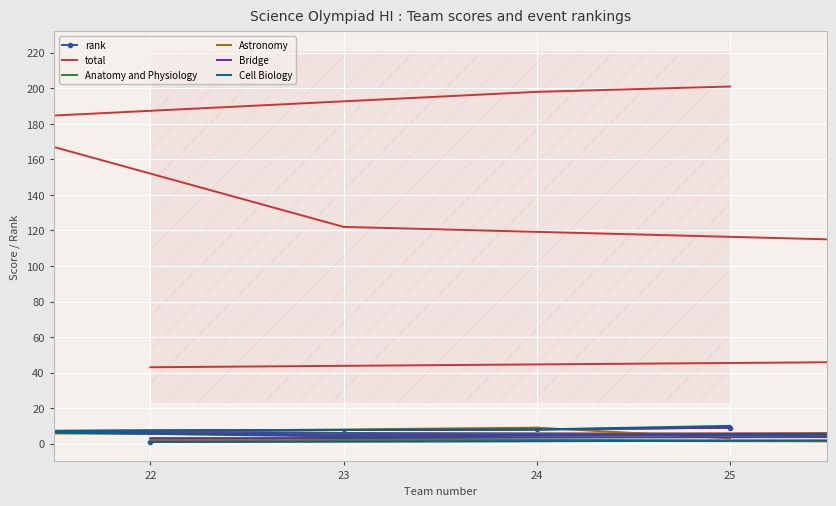

Rank the series by their maximum value, from highest to lowest.

total, Cell Biology, rank, Anatomy and Physiology, Astronomy, Bridge